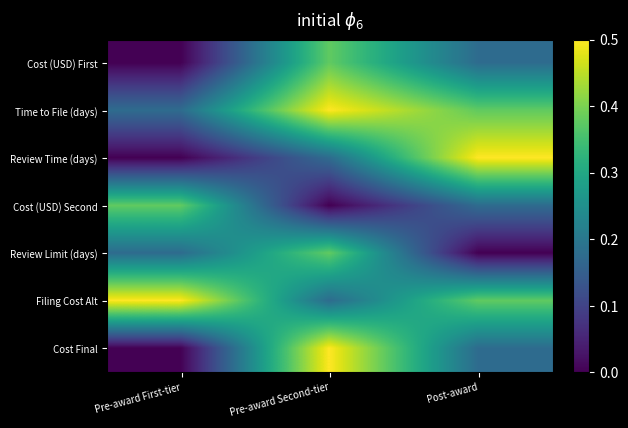

Count the number of categories in the chart.

3